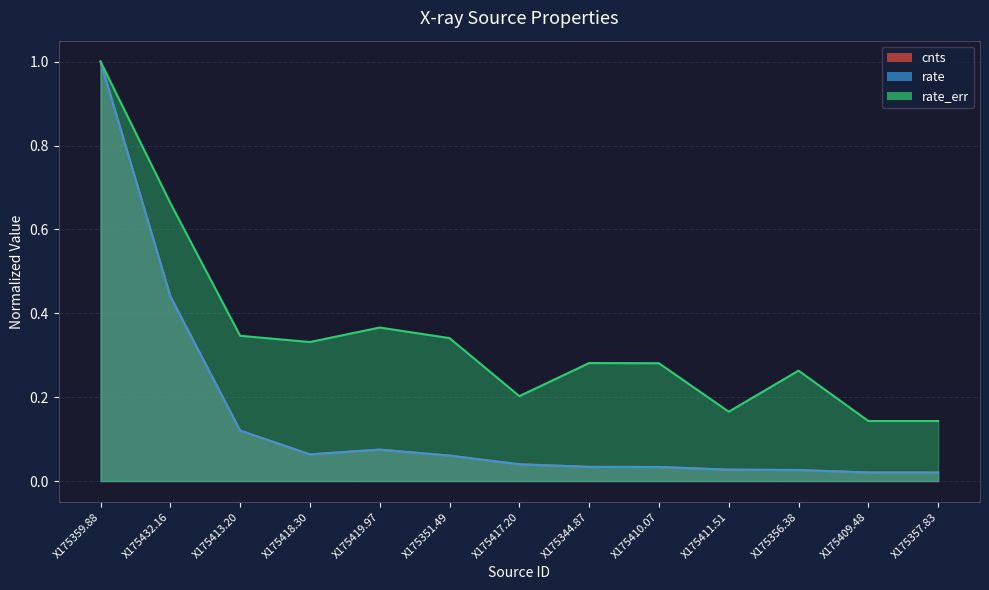

Reading left to right, list all the values displayed in this chart.

cnts: X175359.88=1.0	X175432.16=0.4	X175413.20=0.1	X175418.30=0.1	X175419.97=0.1	X175351.49=0.1	X175417.20=0.0	X175344.87=0.0	X175410.07=0.0	X175411.51=0.0	X175356.38=0.0	X175409.48=0.0	X175357.83=0.0
rate: X175359.88=1.0	X175432.16=0.4	X175413.20=0.1	X175418.30=0.1	X175419.97=0.1	X175351.49=0.1	X175417.20=0.0	X175344.87=0.0	X175410.07=0.0	X175411.51=0.0	X175356.38=0.0	X175409.48=0.0	X175357.83=0.0
rate_err: X175359.88=1.0	X175432.16=0.7	X175413.20=0.3	X175418.30=0.3	X175419.97=0.4	X175351.49=0.3	X175417.20=0.2	X175344.87=0.3	X175410.07=0.3	X175411.51=0.2	X175356.38=0.3	X175409.48=0.1	X175357.83=0.1